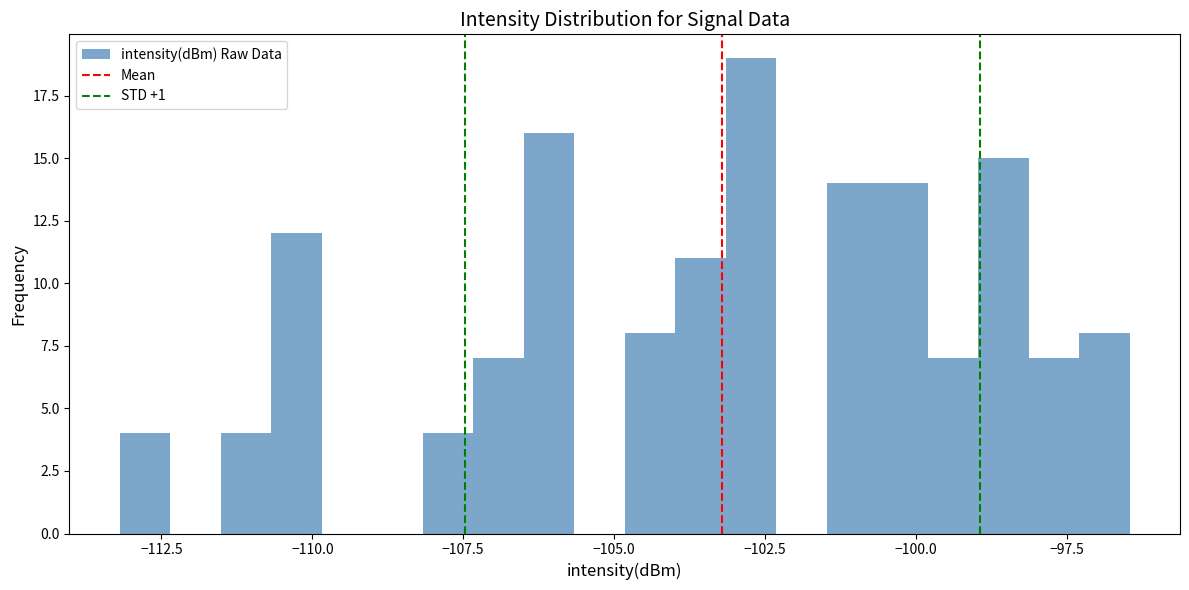

Read against the x-axis, roughly where is the centre of the tallest bar?

-102.5